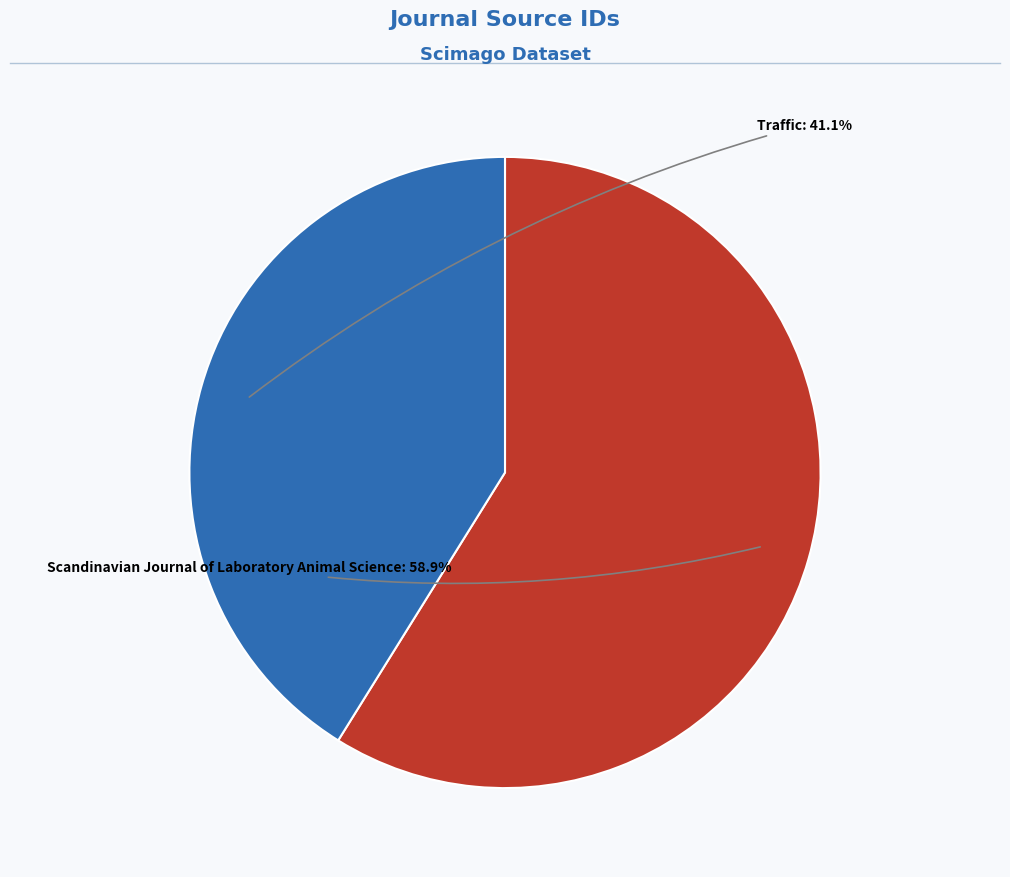

How many segments does this pie chart have?

2